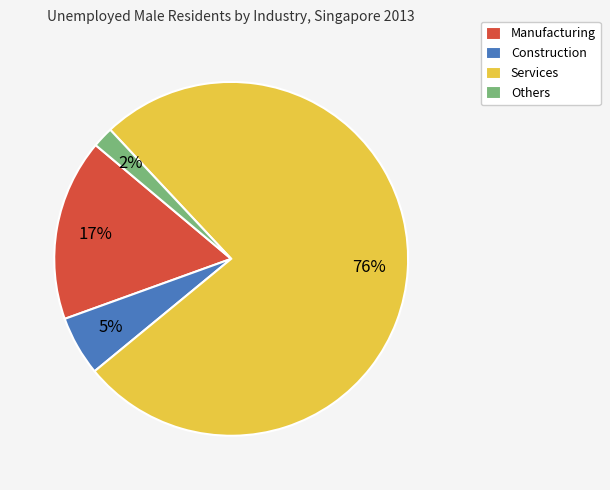

To the nearest percent, what is the combined percentage of Others and Services?

78%